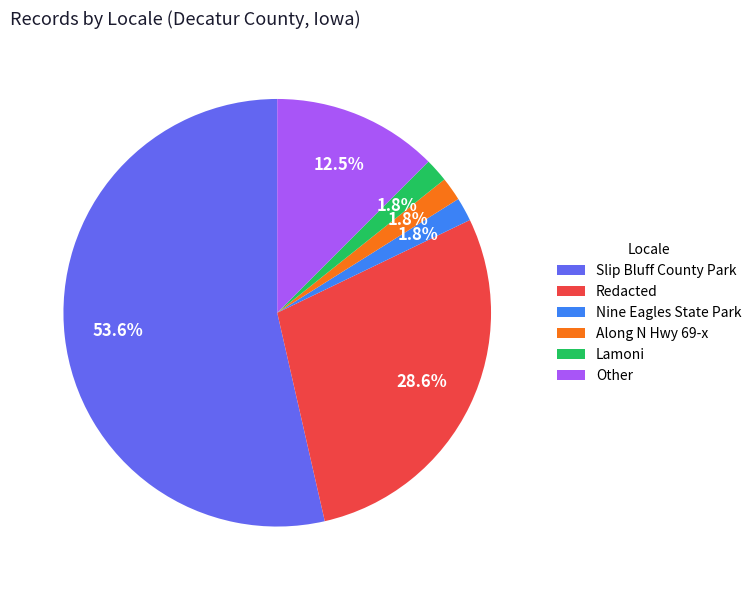

How many slices are in this pie chart?

6